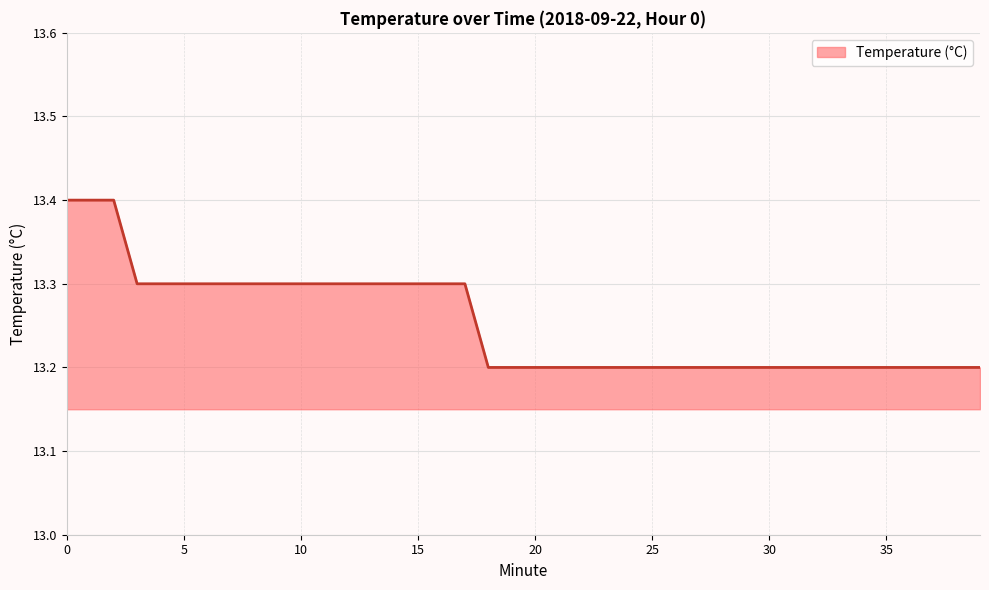

The value at 11 is 13.3. True or false?

True